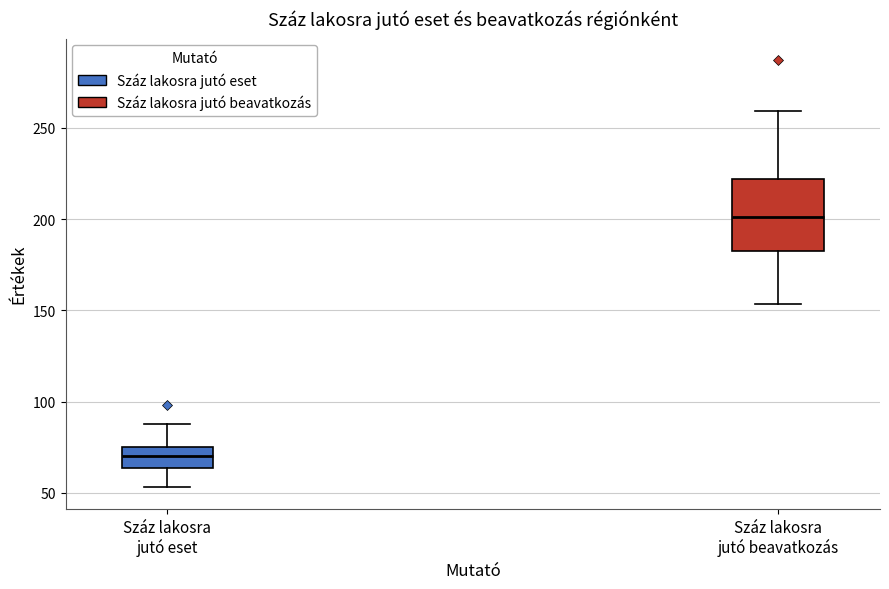

Reading left to right, transcribe this box plot: for each box, give where its median line is, the range the box spans, and where its two whiskers end, as read against the y-axis. The values are not printed on the chart, so give them approximately, as read against the axis.

Száz lakosra jutó eset: median 70, box 65 to 75, whiskers 55 to 90
Száz lakosra jutó beavatkozás: median 200, box 185 to 220, whiskers 155 to 260